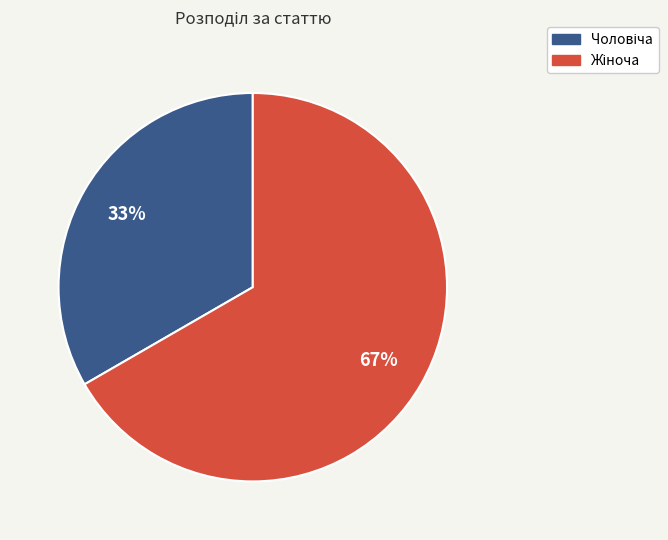

Does any single category account for the majority?

Yes